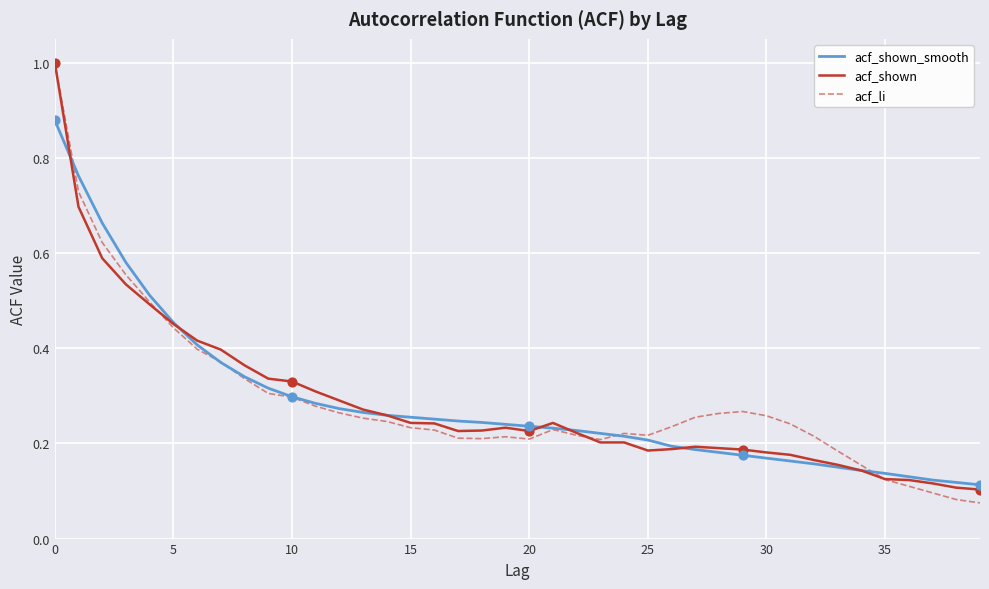

Which series has the largest range (max minus min)?

acf_li